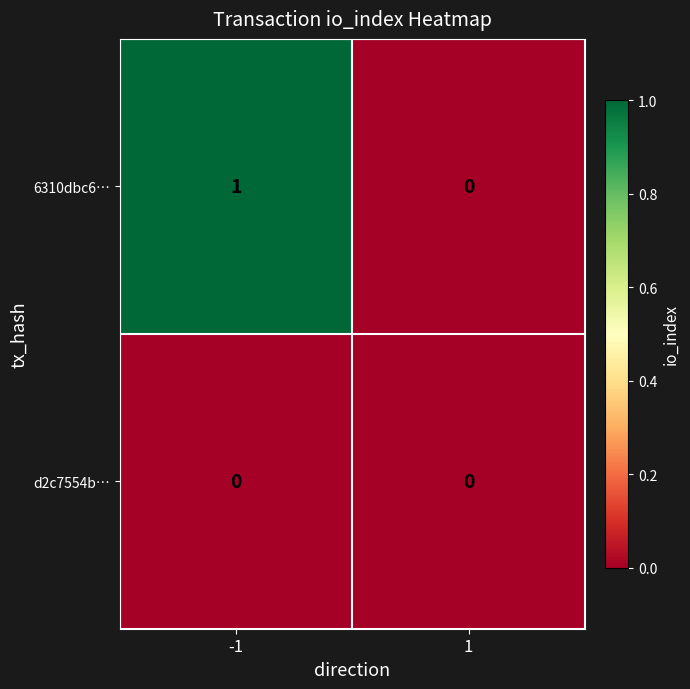

Rank the series by their average value, from highest to lowest.

6310dbc6…, d2c7554b…